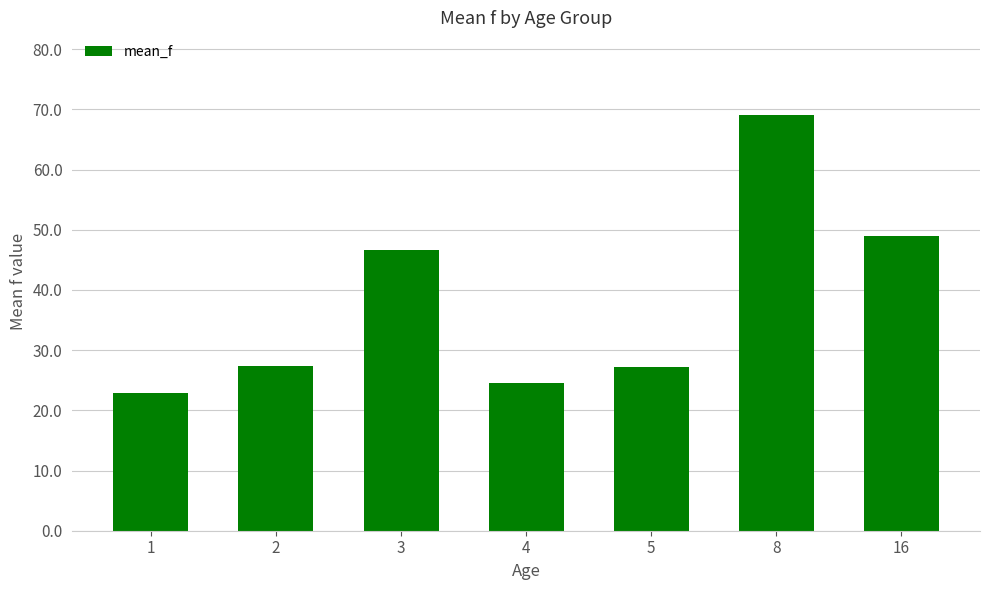

What is the minimum value shown in the chart?

22.9